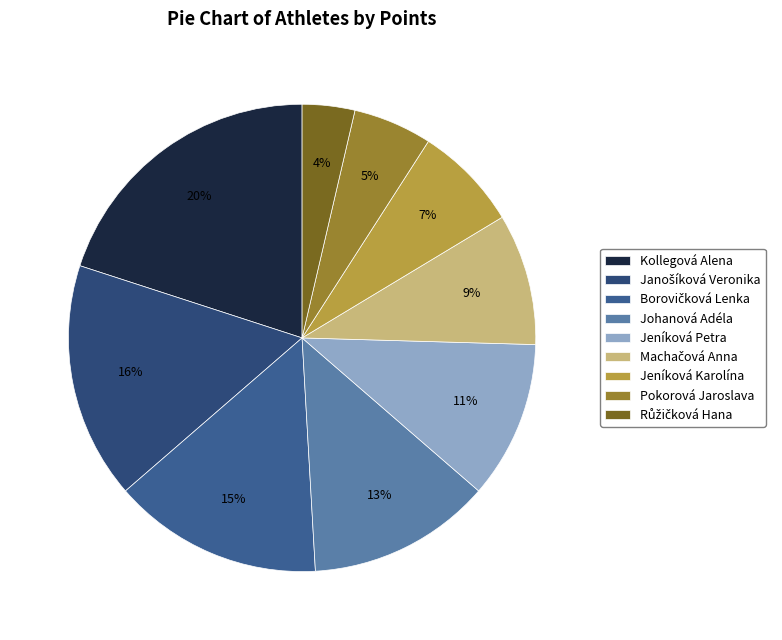

What is the change in value from Johanová Adéla to Machačová Anna?

-2